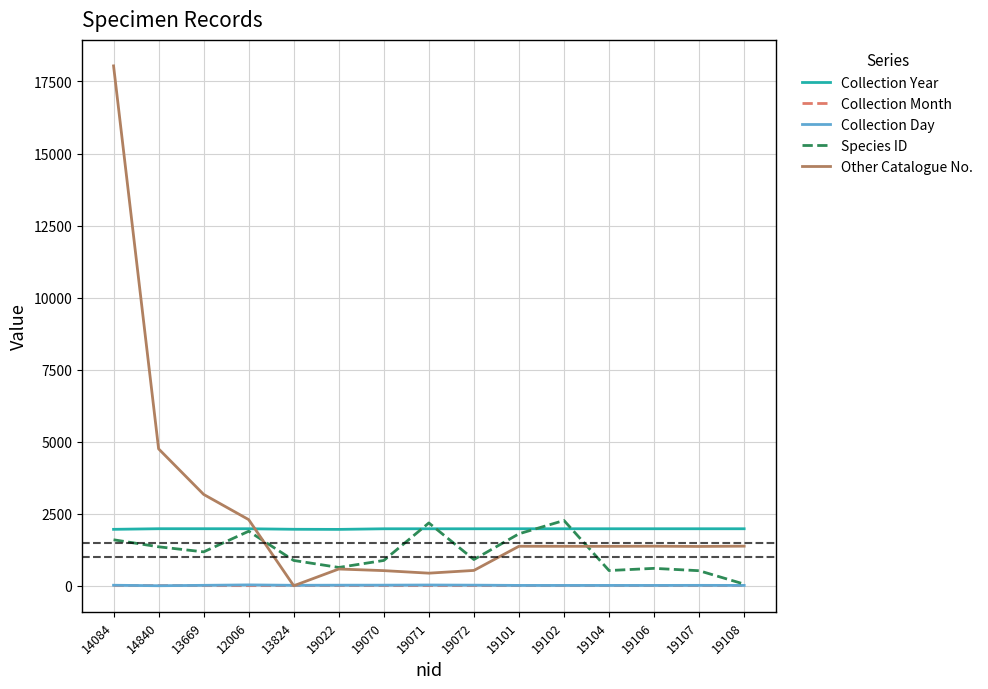

Which series has the widest spread of values?

Other Catalogue No.